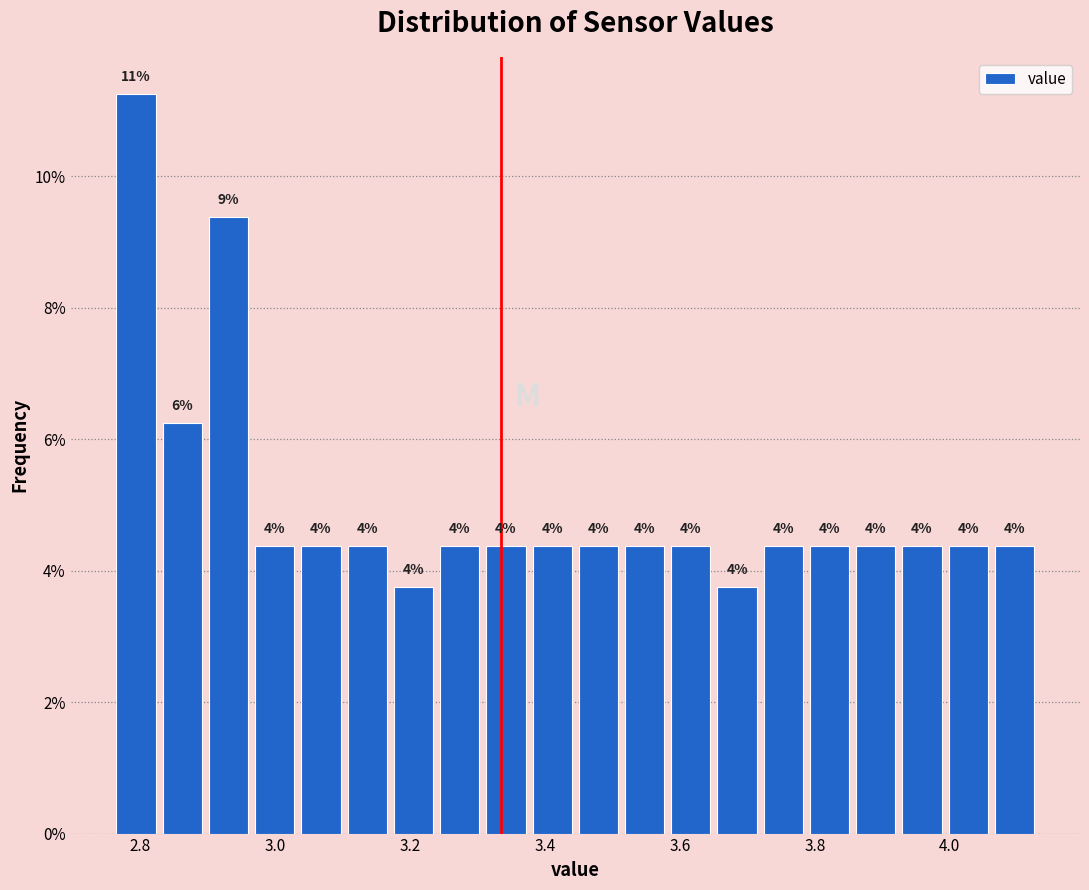

Around what value on the x-axis is the tallest bar? Give the approximate position of its centre, as read against the axis.

2.80